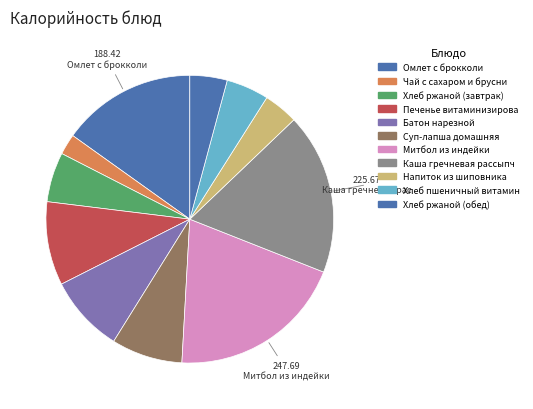

Rank the categories by value from highest to lowest.

Митбол из индейки, Каша гречневая рассыпчатая, Омлет с брокколи, Печенье витаминизированное, Батон нарезной, Суп-лапша домашняя, Хлеб ржаной (завтрак), Хлеб пшеничный витаминизированный, Хлеб ржаной (обед), Напиток из шиповника, Чай с сахаром и брусникой